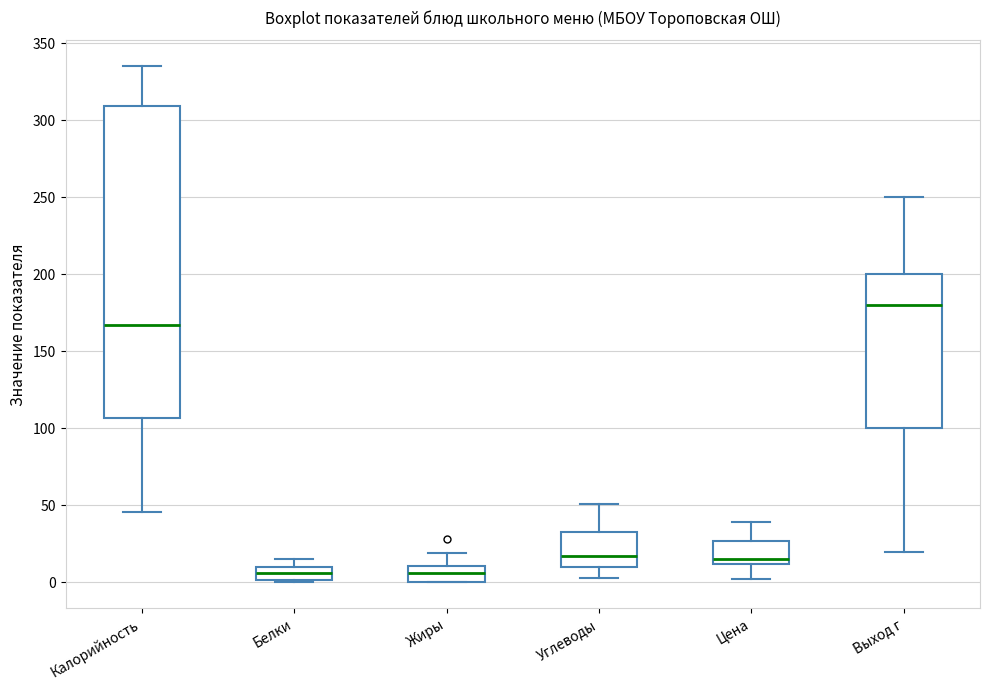

Reading left to right, transcribe this box plot: for each box, give where its median line is, the range the box spans, and where its two whiskers end, as read against the y-axis. The values are not printed on the chart, so give them approximately, as read against the axis.

Калорийность: median 165, box 105 to 310, whiskers 45 to 335
Белки: median 5, box 0 to 10, whiskers 0 to 15
Жиры: median 5, box 0 to 10, whiskers 0 to 20
Углеводы: median 15, box 10 to 35, whiskers 5 to 50
Цена: median 15, box 10 to 25, whiskers 0 to 40
Выход г: median 180, box 100 to 200, whiskers 20 to 250